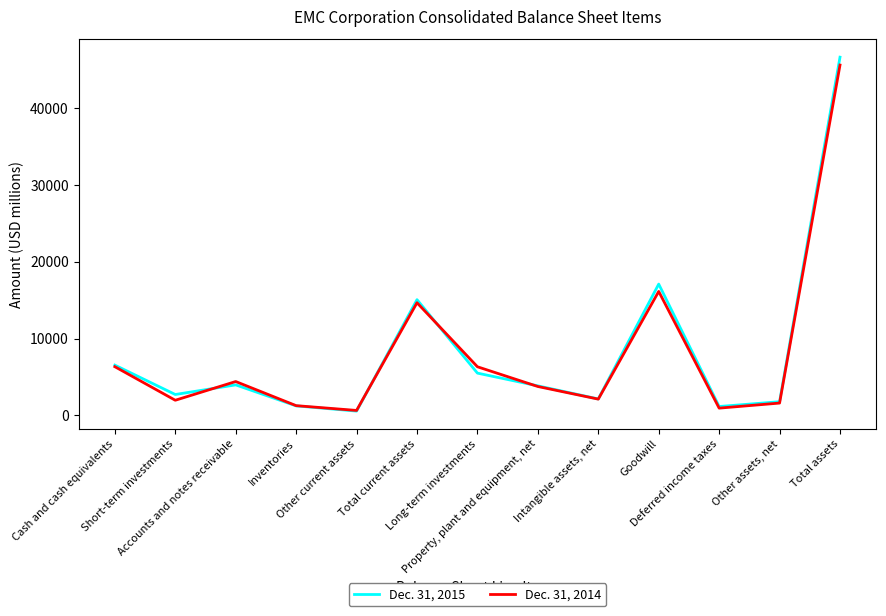

At which label is Dec. 31, 2014 closest to 23119?

Goodwill